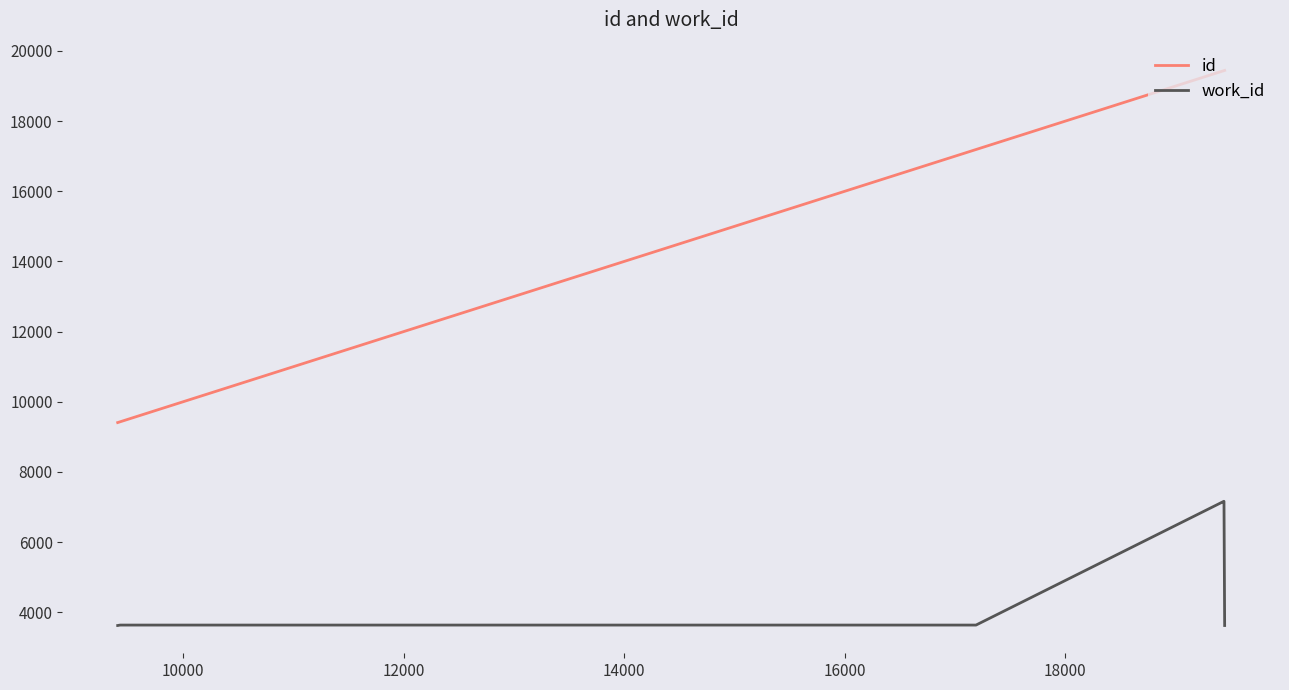

What is the highest value of the work_id series?

7161